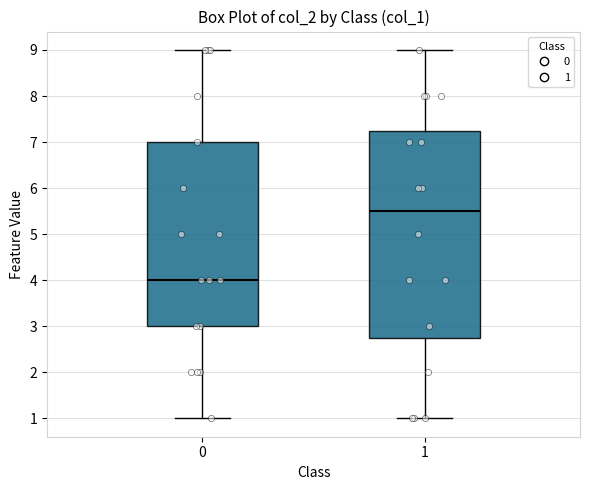

Where does the median line of the box at x = 1 sit on the y-axis? The values are not printed on the chart, so give them approximately, as read against the axis.

5.5